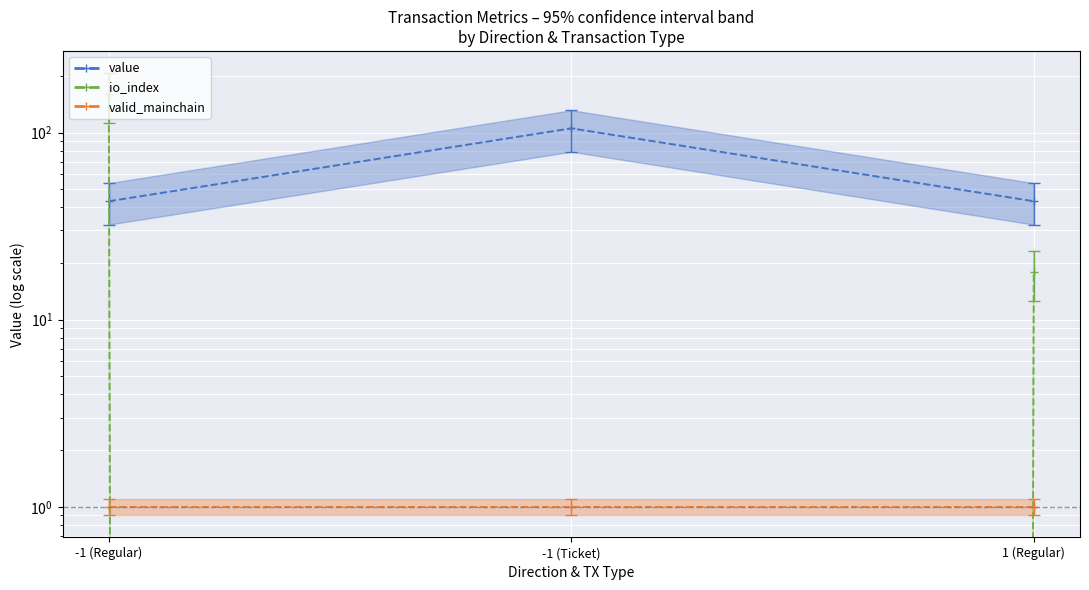

Rank the series at -1 (Ticket) from lowest to highest value.

io_index_mid, valid_mainchain_mid, value_mid